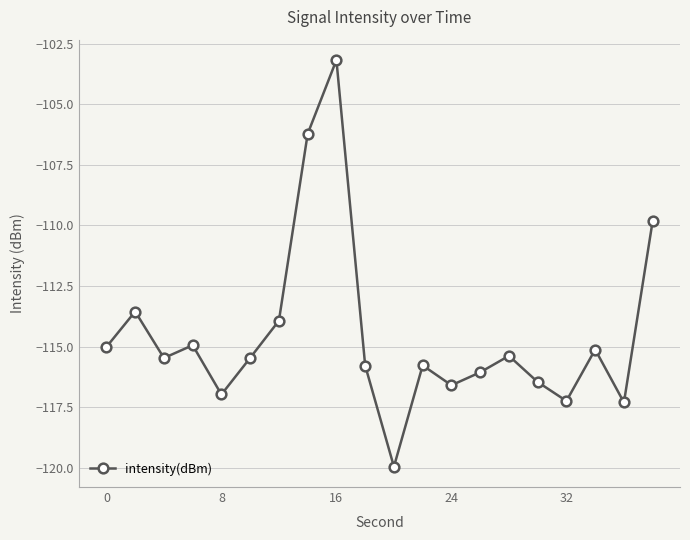

What is the value of the 16th point from the left?

-116.5